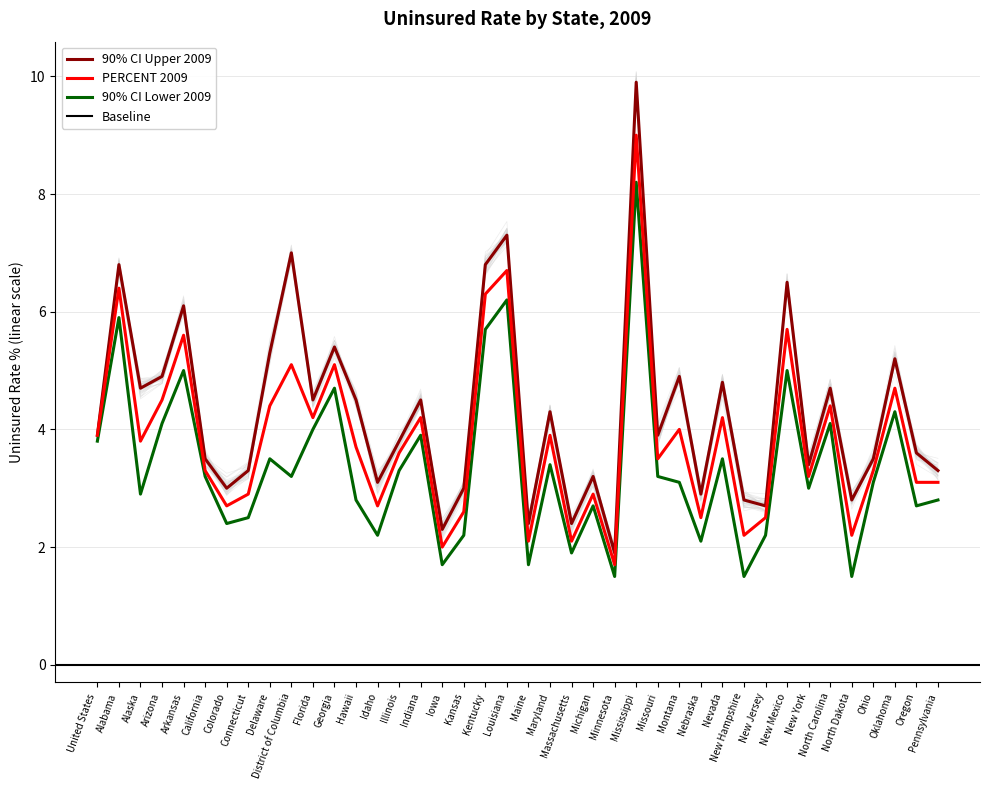

The value of PERCENT 2009 at Oklahoma is 4.7. True or false?

True